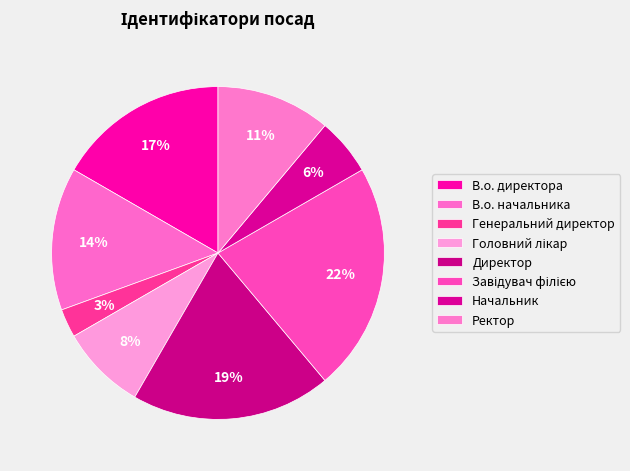

How many slices are in this pie chart?

8